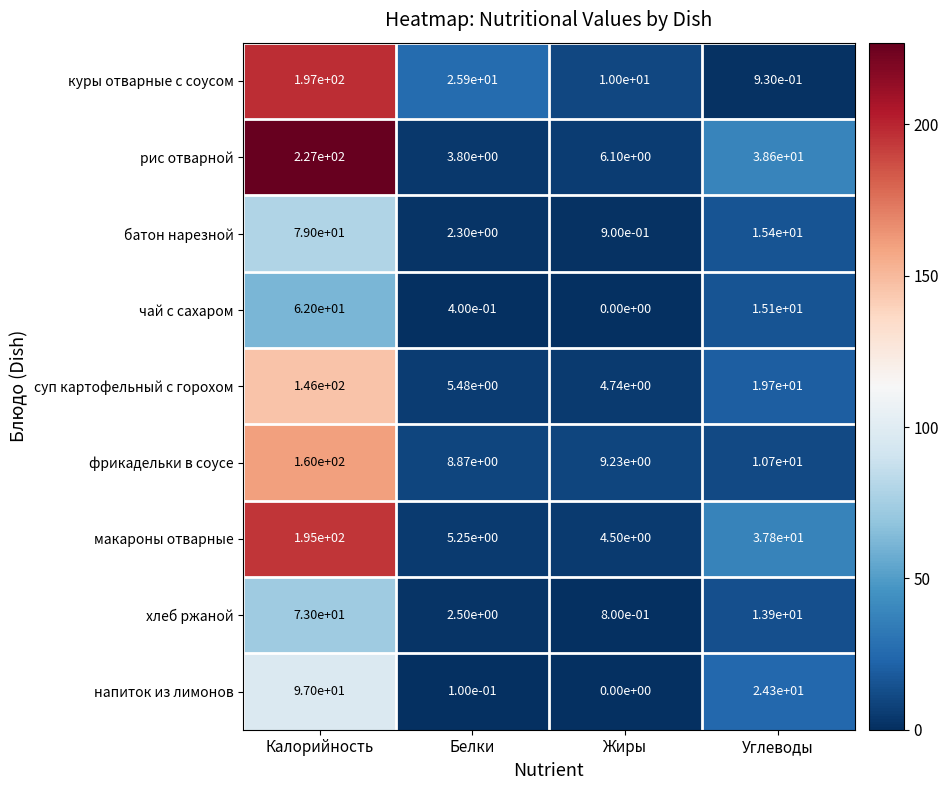

The value of рис отварной at Белки is 2.6. True or false?

False